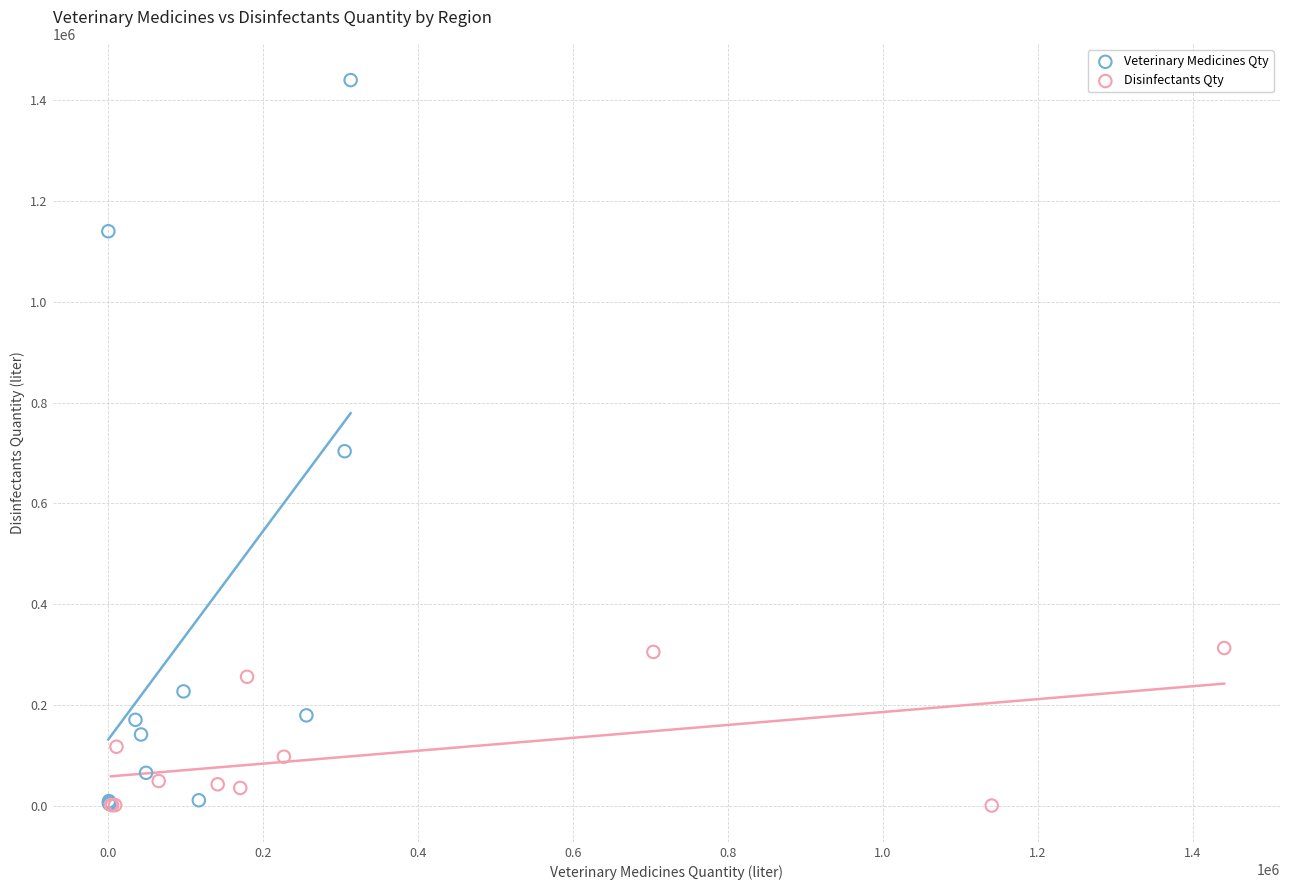

Which series reaches the maximum Y coordinate?

Veterinary Medicines Qty